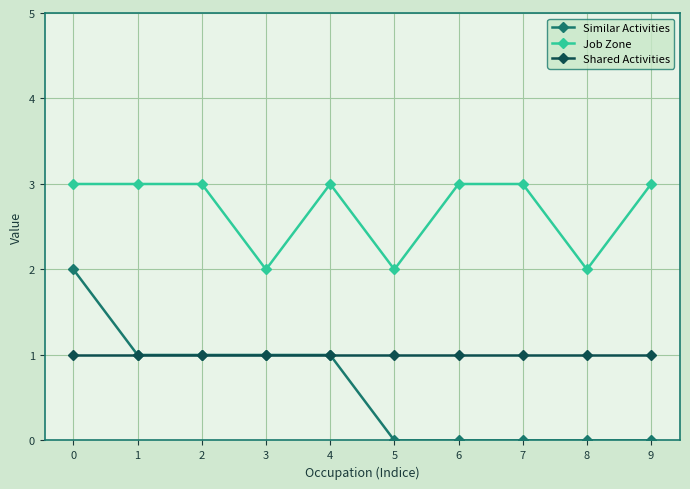

Reading right to left, extract all data points from this chart.

Similar Activities: 9=0	8=0	7=0	6=0	5=0	4=1	3=1	2=1	1=1	0=2
Job Zone: 9=3	8=2	7=3	6=3	5=2	4=3	3=2	2=3	1=3	0=3
Shared Activities: 9=1	8=1	7=1	6=1	5=1	4=1	3=1	2=1	1=1	0=1